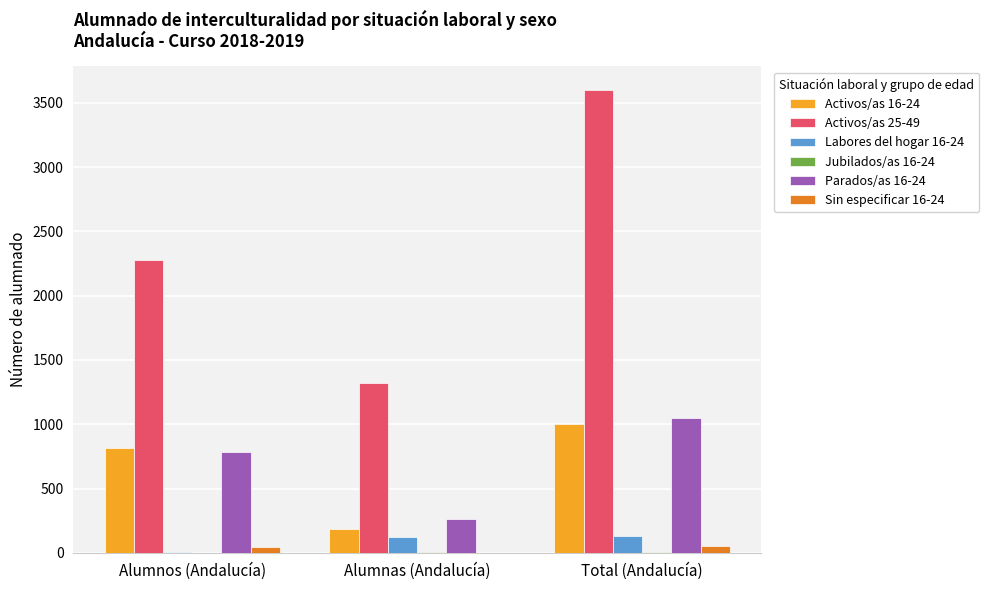

Are the bars grouped side by side (vs. stacked)?

Yes